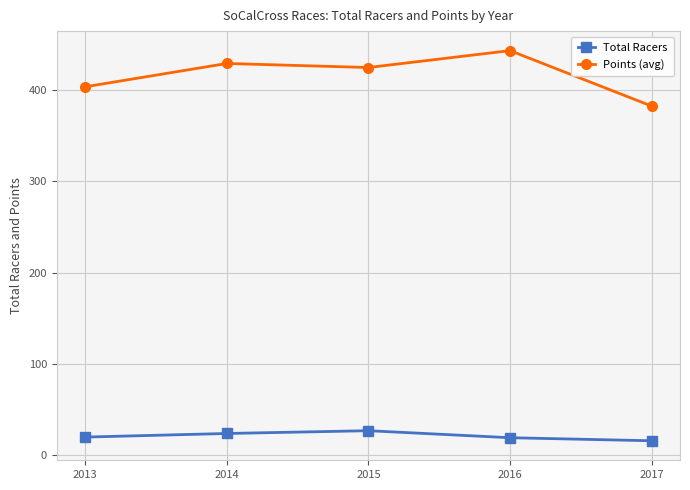

True or false: Points (avg) and Total Racers cross at least once.

False